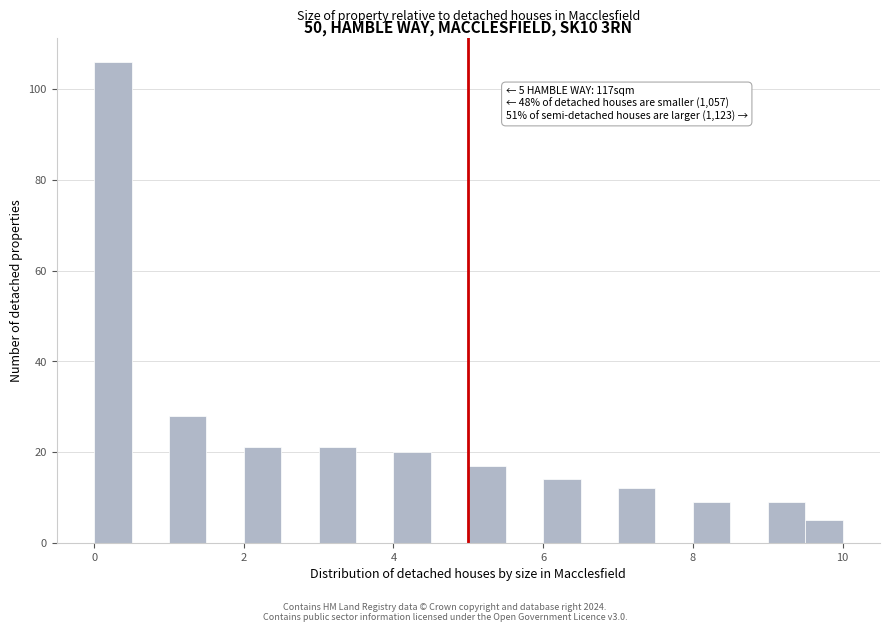

Around what value on the x-axis is the tallest bar? Give the approximate position of its centre, as read against the axis.

0.2